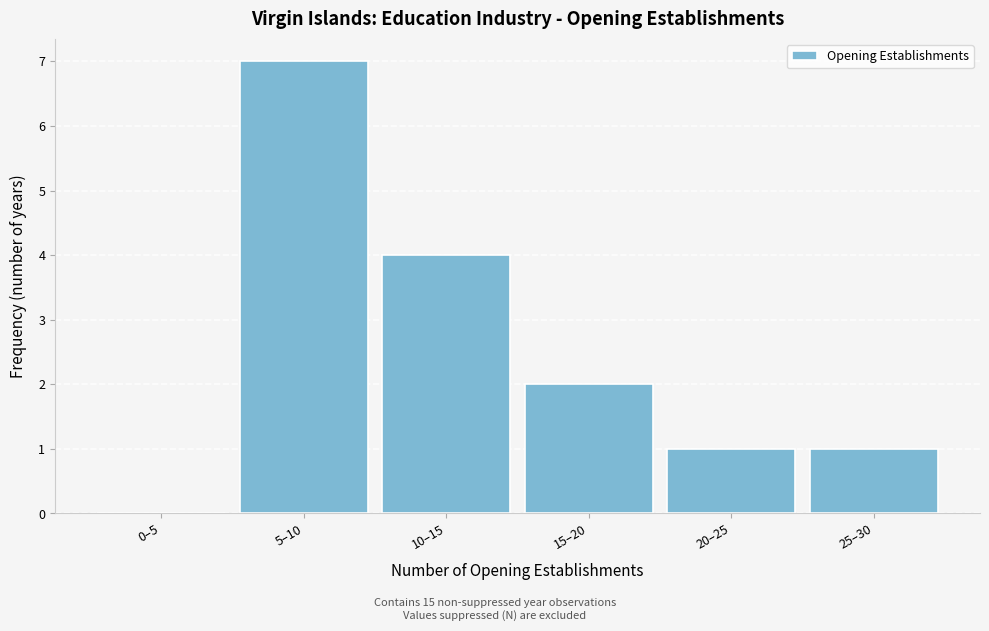

Reading left to right, transcribe all the data shown in this chart.

0–5=0	5–10=7	10–15=4	15–20=2	20–25=1	25–30=1